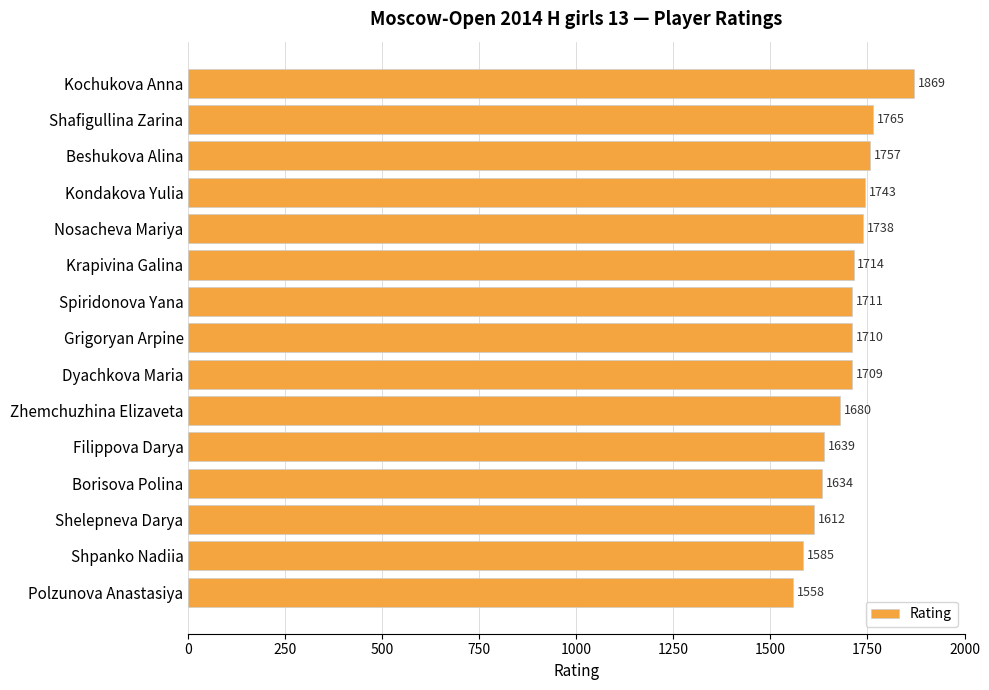

What is the difference between the maximum and minimum values?

311